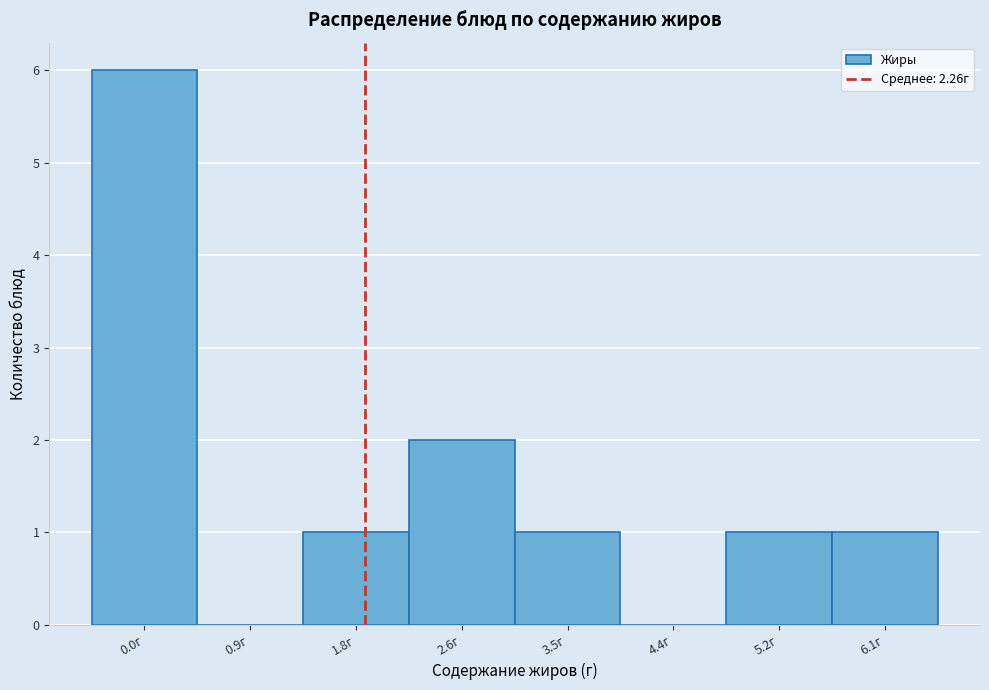

Reading left to right, extract all data points from this chart.

0.0г=6	0.9г=0	1.8г=1	2.6г=2	3.5г=1	4.4г=0	5.2г=1	6.1г=1